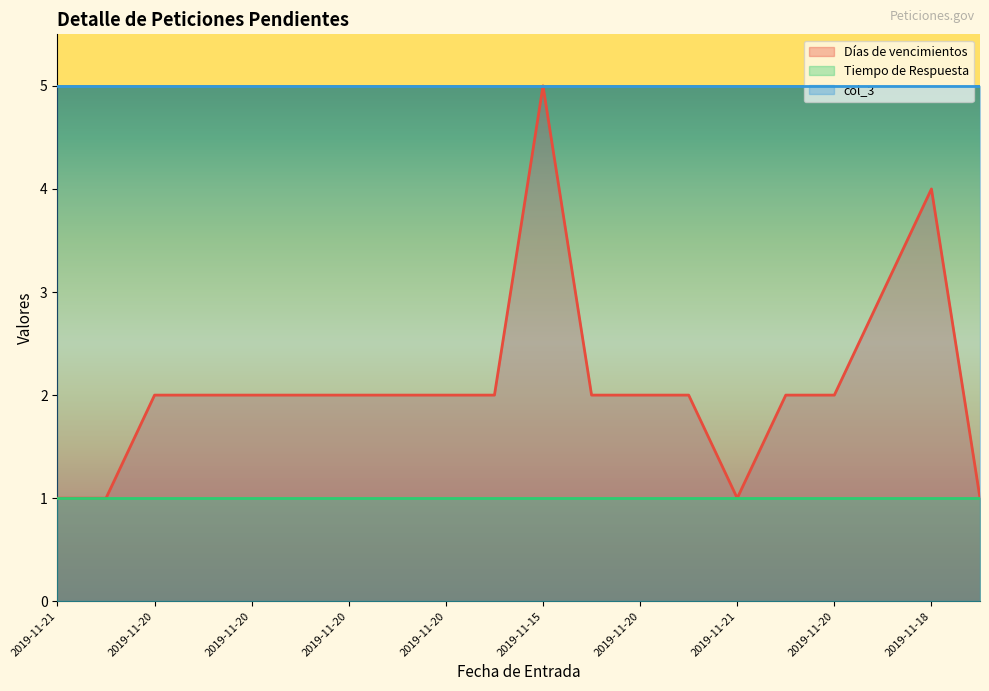

Which series has the widest spread of values?

Días de vencimientos